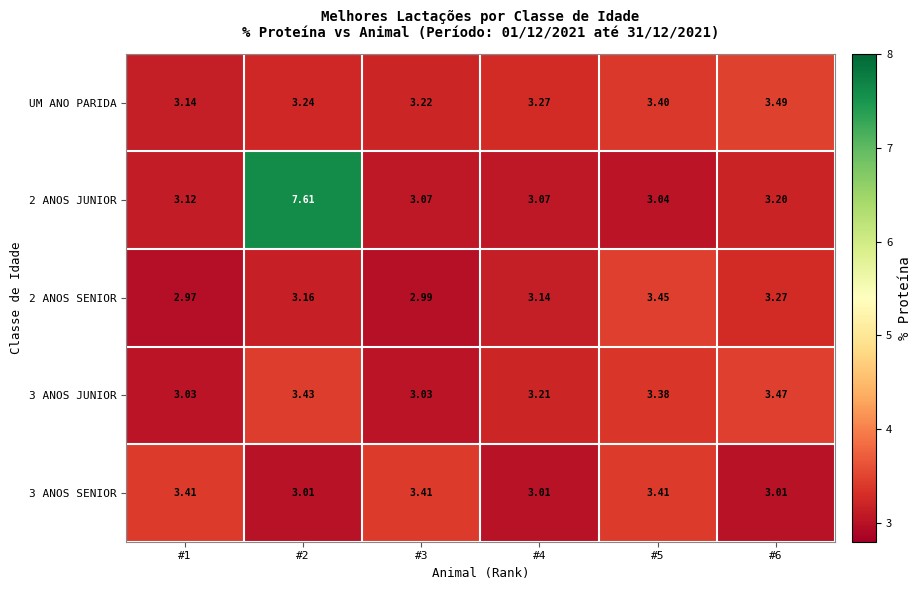

Is the value of 2 ANOS JUNIOR at #4 greater than the value of UM ANO PARIDA at #4?

No